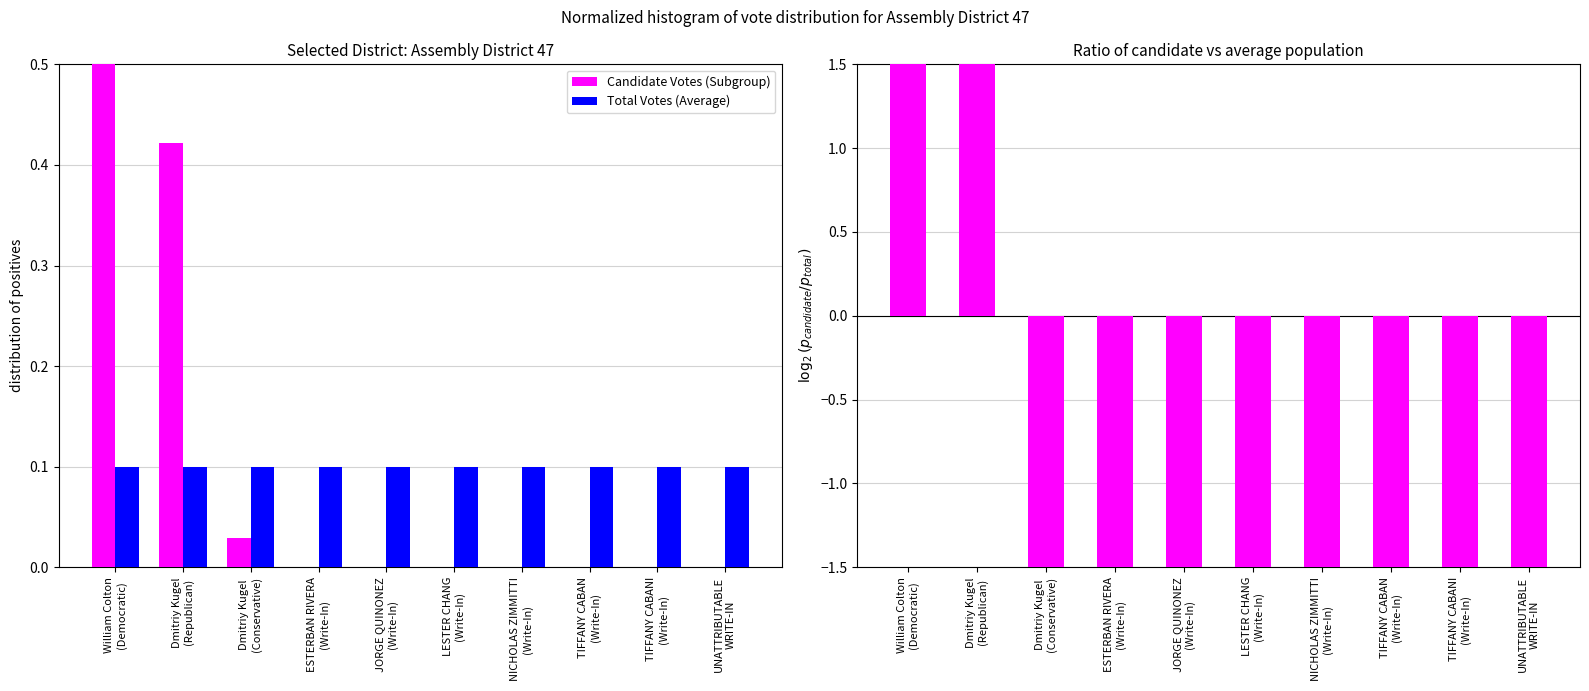

Is it true that Candidate Votes (Subgroup) equals 0.0 at JORGE QUINONEZ
(Write-In)?

True